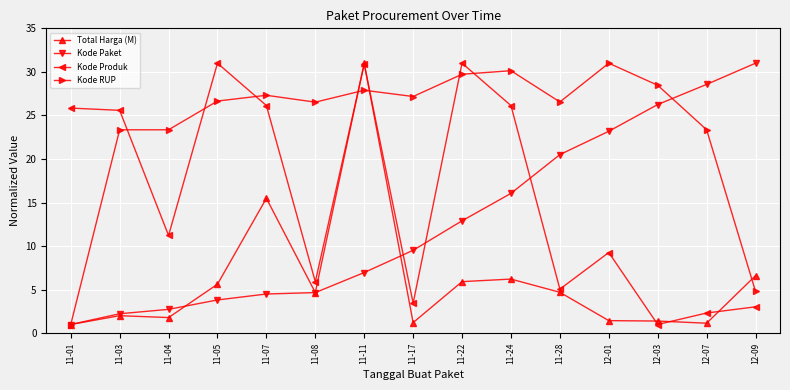

At which label is Total Harga (M) closest to 16?

11-07